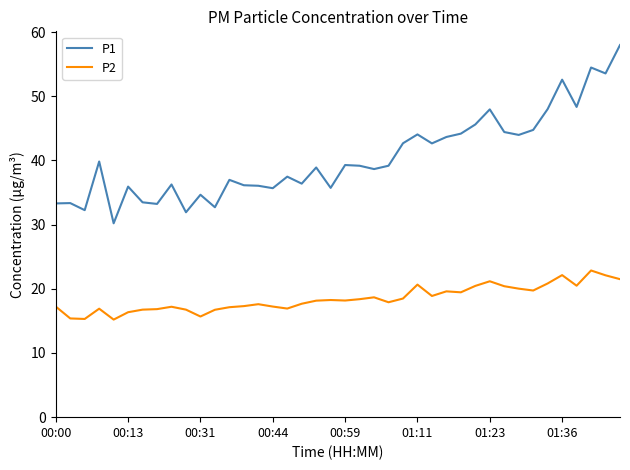

Which series has the largest total across all categories?

P1